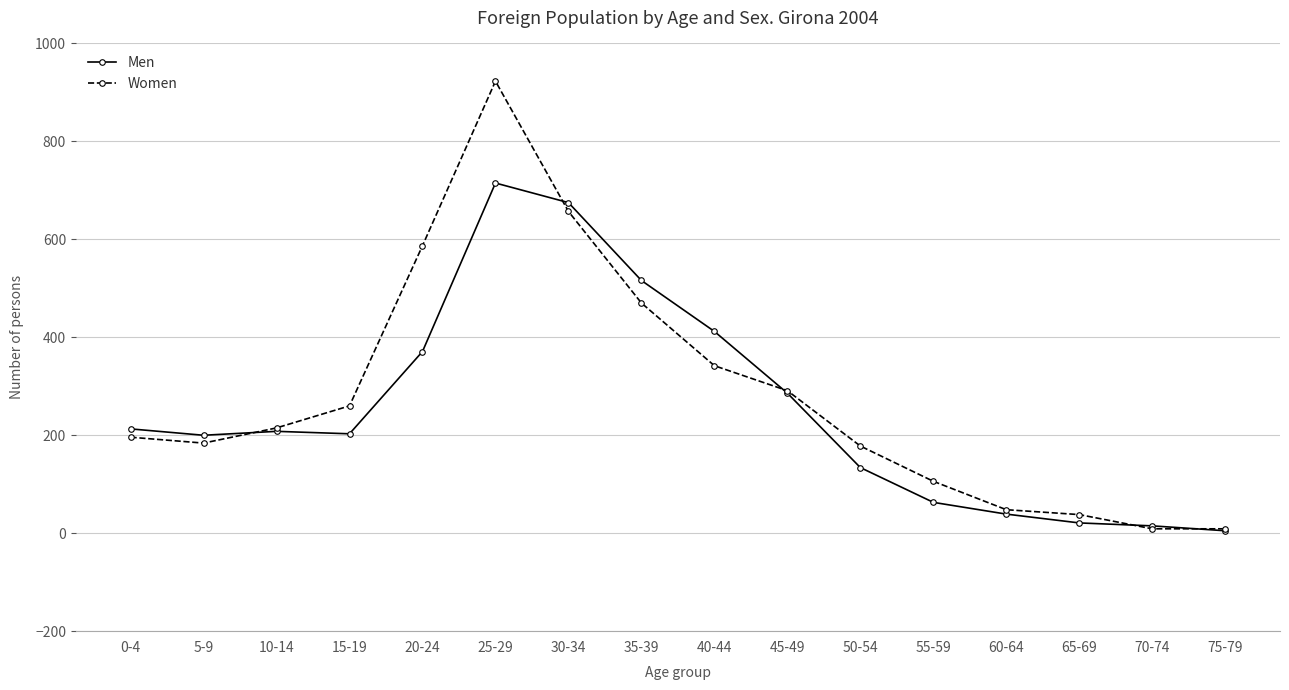

At which category is the sum across all series the highest?

25-29